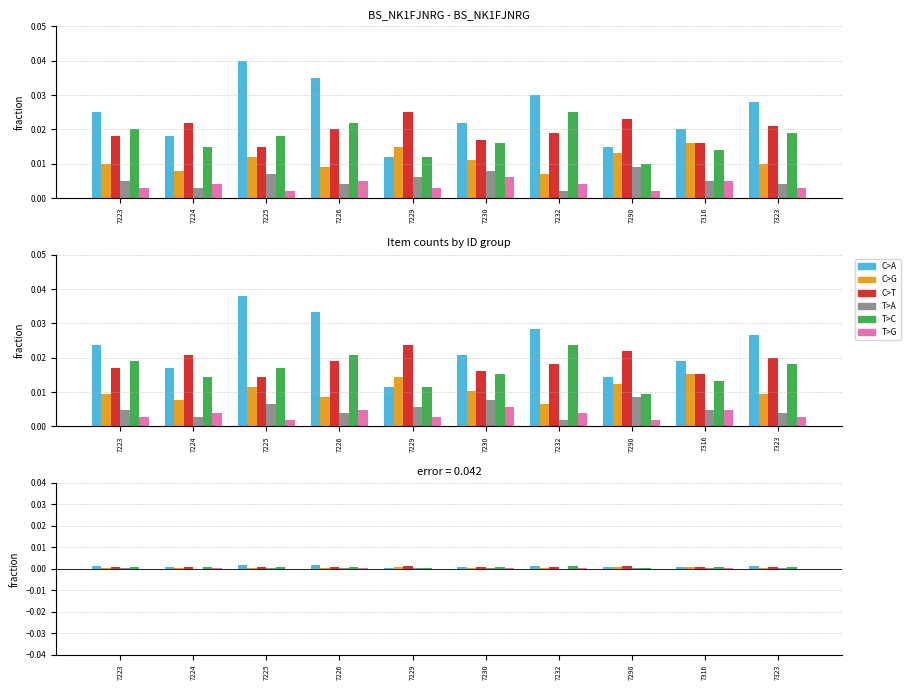

What are all the series names shown in the legend?

C>A, C>G, C>T, T>A, T>C, T>G